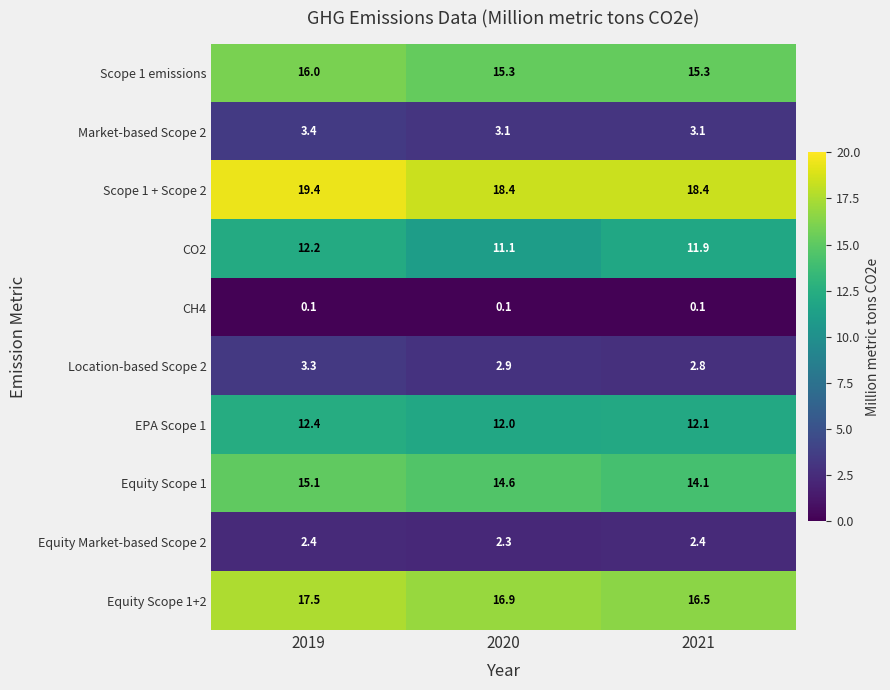

Reading left to right, transcribe all the data shown in this chart.

Scope 1 emissions: 16.0	15.3	15.3
Market-based Scope 2: 3.4	3.1	3.1
Scope 1 + Scope 2: 19.4	18.4	18.4
CO2: 12.2	11.1	11.9
CH4: 0.1	0.1	0.1
Location-based Scope 2: 3.3	2.9	2.8
EPA Scope 1: 12.4	12.0	12.1
Equity Scope 1: 15.1	14.6	14.1
Equity Market-based Scope 2: 2.4	2.3	2.4
Equity Scope 1+2: 17.5	16.9	16.5